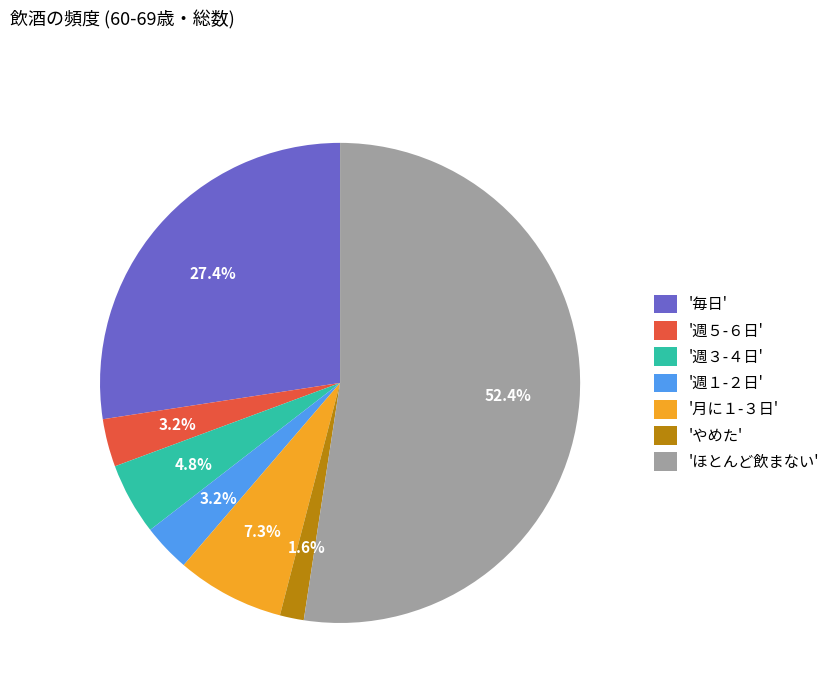

Is the sum of 'ほとんど飲まない' and '週５-６日' greater than half?

Yes